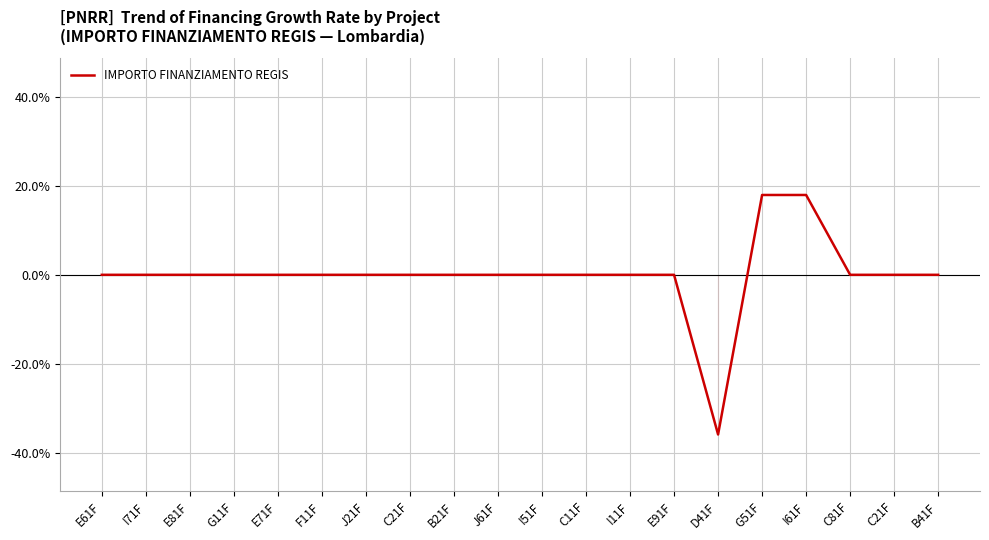

True or false: the data shows -36.8 at J21F.

False